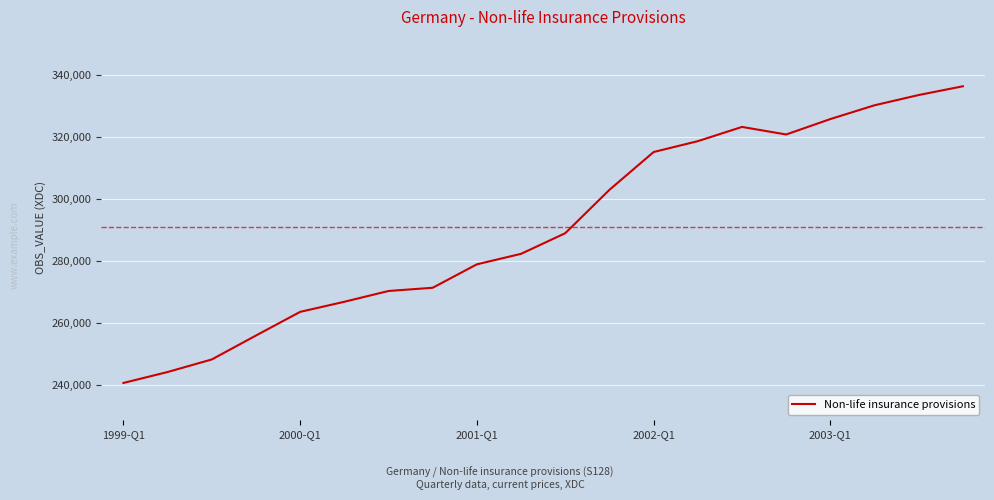

What is the maximum value shown in the chart?

336493